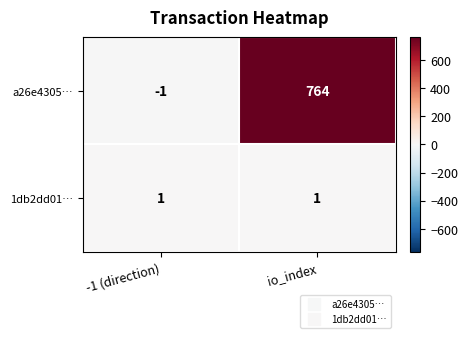

What is the sum of all a26e4305… values?

763